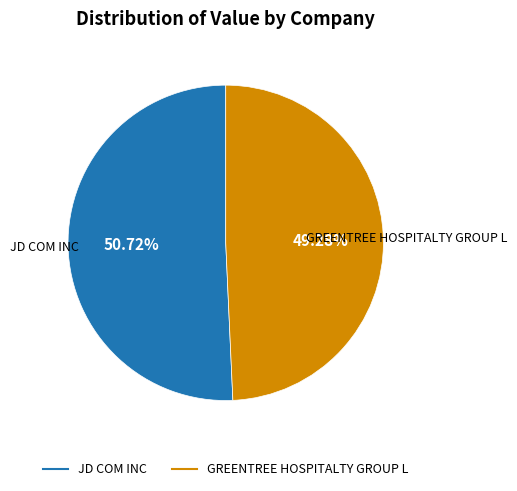

To the nearest percent, what is the average slice percentage?

50%